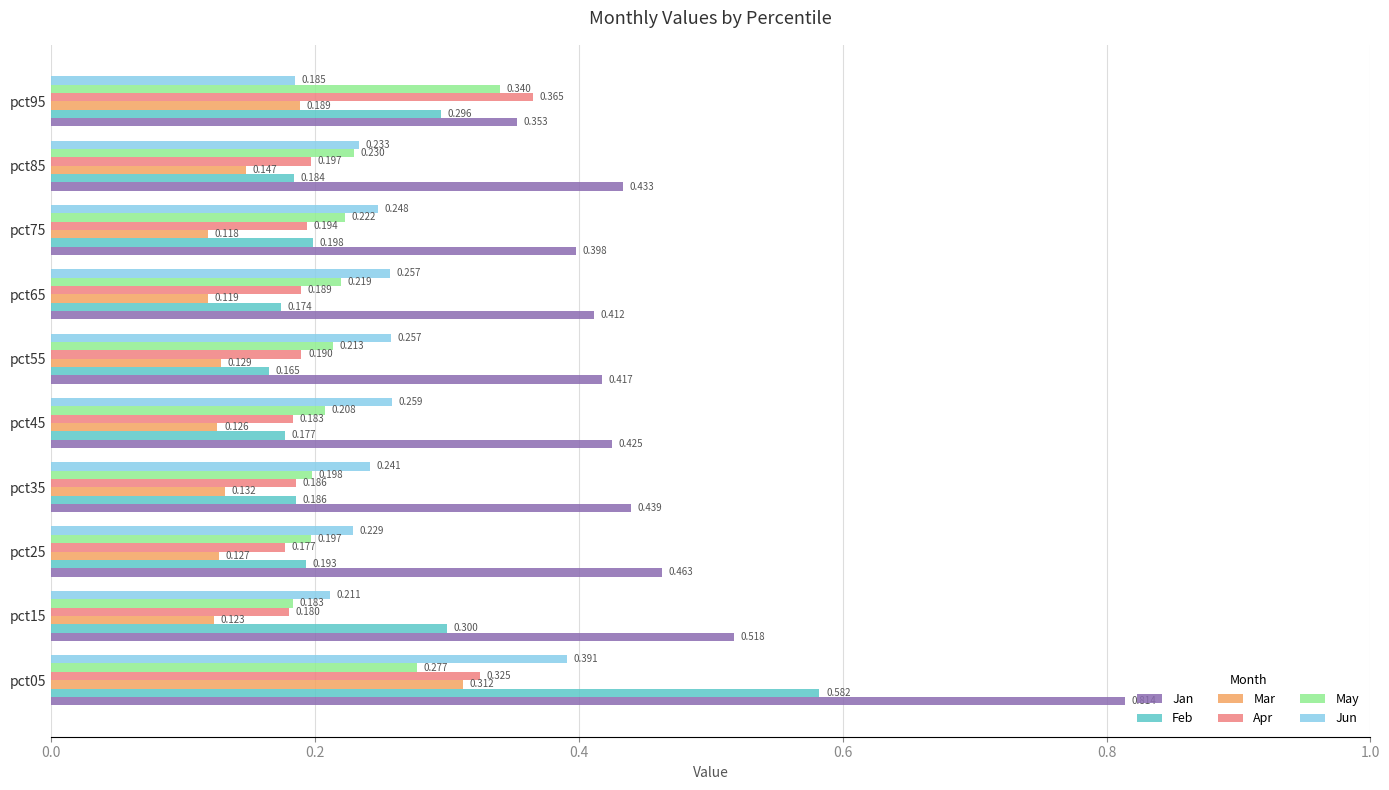

Which series has the widest spread of values?

Jan